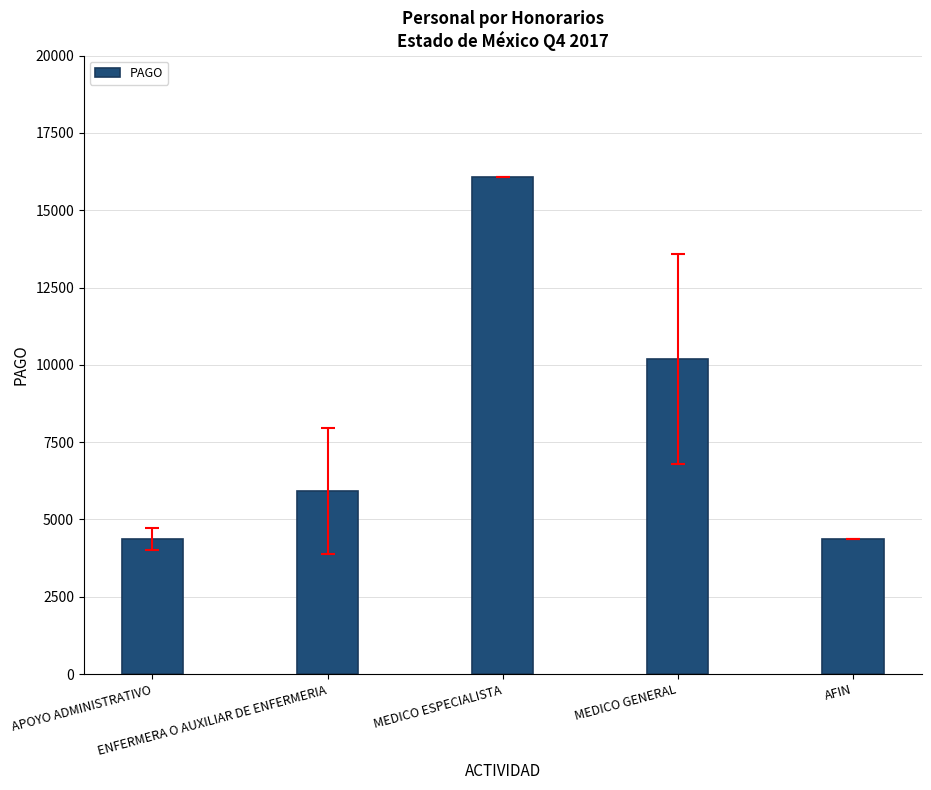

Which category has the highest value across all series?

MEDICO ESPECIALISTA